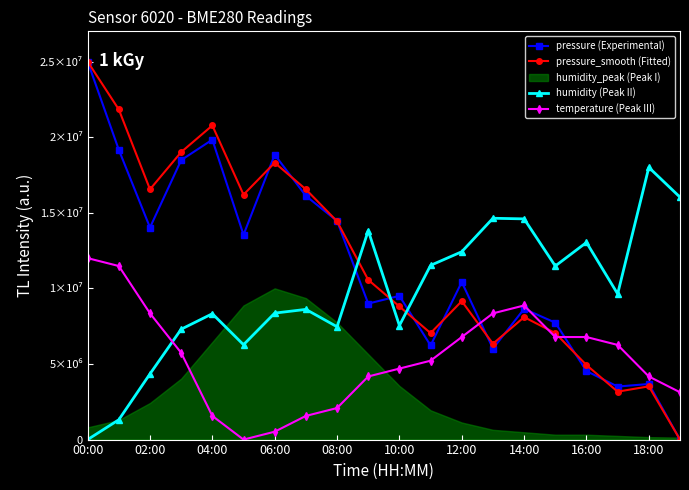

Count the number of categories in the chart.

20